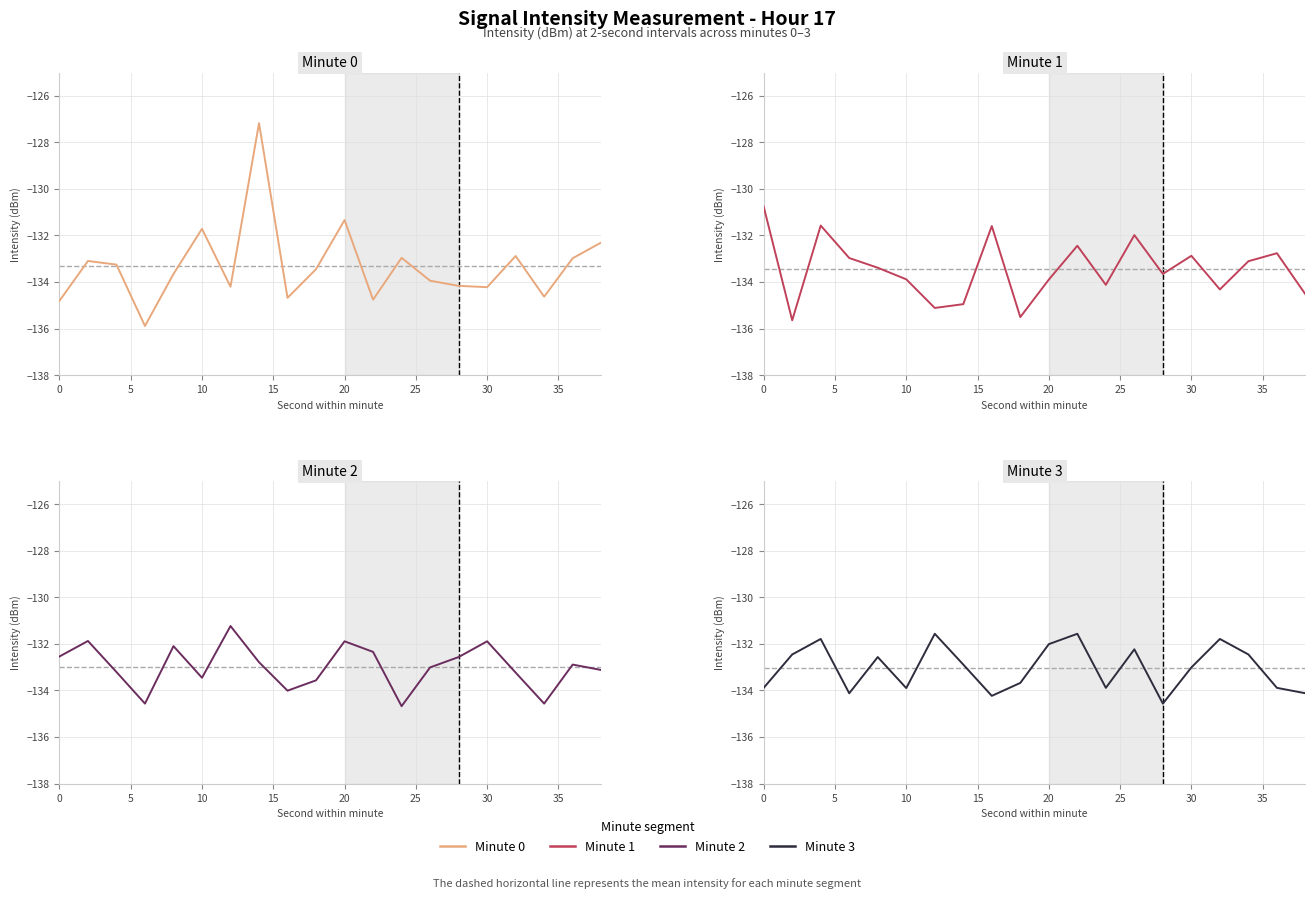

Reading left to right, list all the values displayed in this chart.

Minute 0: -134.8	-133.1	-133.3	-135.9	-133.7	-131.7	-134.2	-127.2	-134.7	-133.5	-131.3	-134.8	-133.0	-133.9	-134.2	-134.2	-132.9	-134.6	-133.0	-132.3
Minute 1: -130.8	-135.6	-131.6	-133.0	-133.4	-133.9	-135.1	-135.0	-131.6	-135.5	-133.9	-132.4	-134.1	-132.0	-133.7	-132.9	-134.3	-133.1	-132.8	-134.5
Minute 2: -132.5	-131.9	-133.2	-134.6	-132.1	-133.5	-131.2	-132.8	-134.0	-133.6	-131.9	-132.3	-134.7	-133.0	-132.6	-131.9	-133.2	-134.6	-132.9	-133.1
Minute 3: -133.9	-132.5	-131.8	-134.1	-132.6	-133.9	-131.6	-132.9	-134.2	-133.7	-132.0	-131.6	-133.9	-132.2	-134.6	-133.0	-131.8	-132.5	-133.9	-134.1